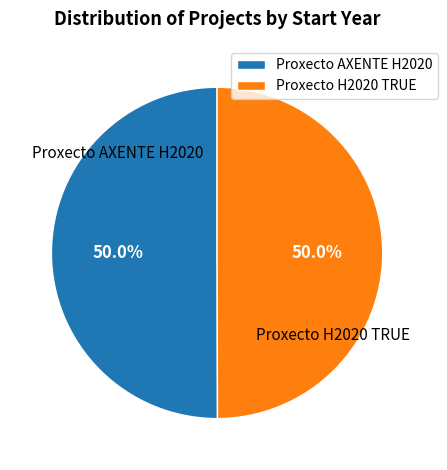

Combined, what portion of the pie is Proxecto AXENTE H2020 and Proxecto H2020 TRUE?

100.0%